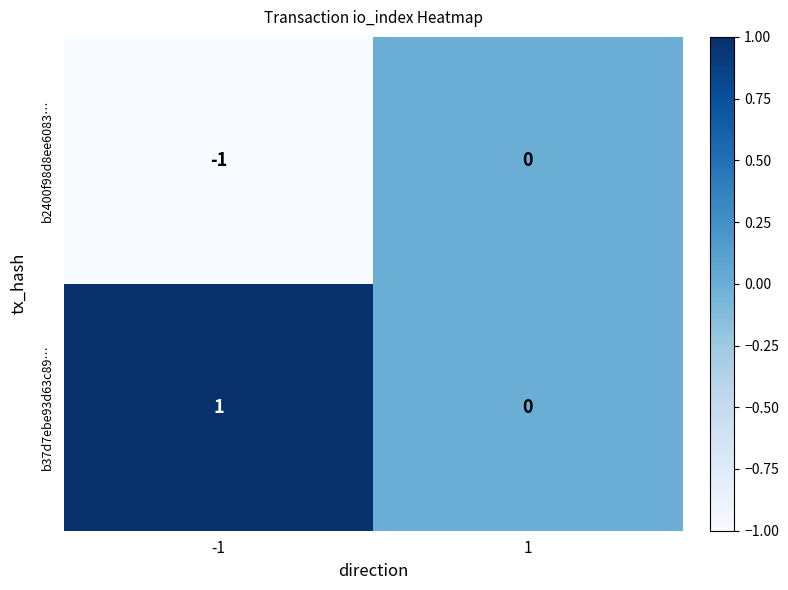

Which series has the largest total across all categories?

b37d7ebe93d63c89…